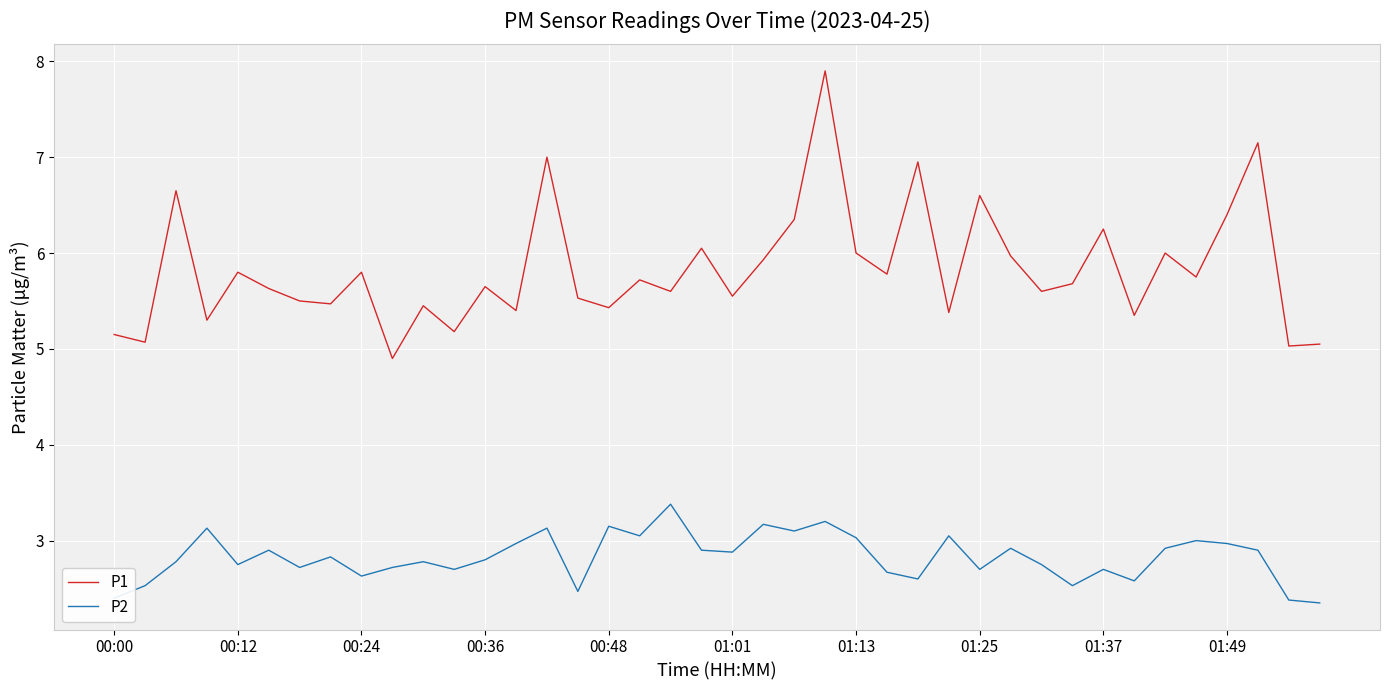

True or false: P2 and P1 intersect in this chart.

False